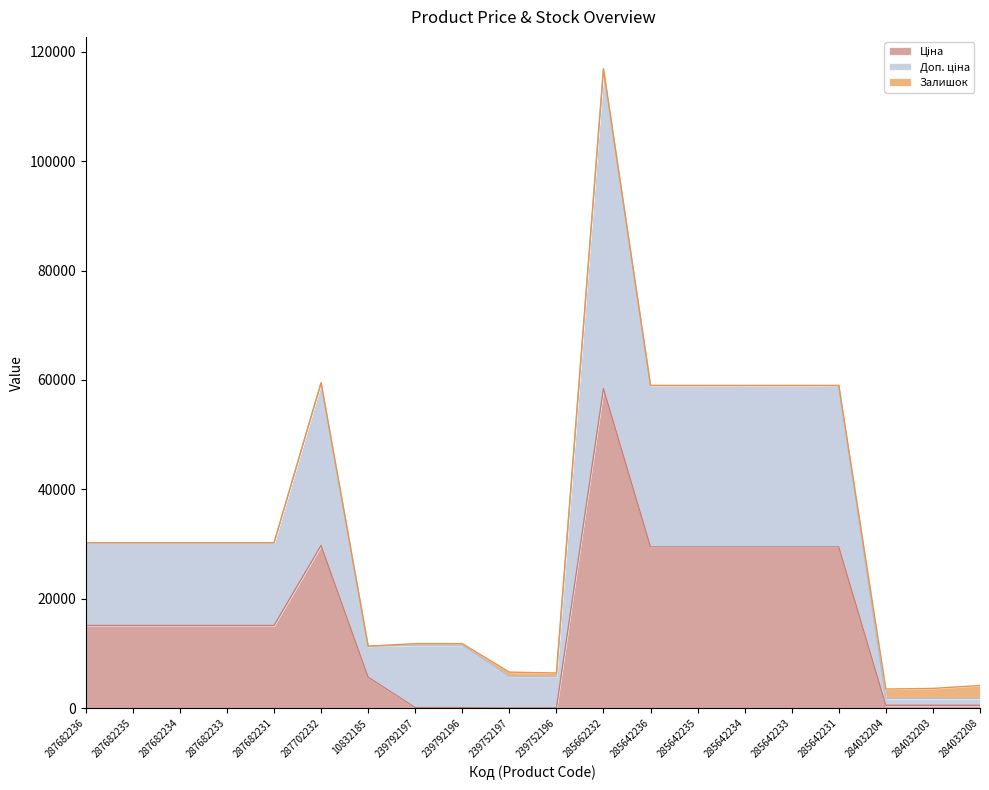

What is the minimum value for Доп. ціна?

1774.4